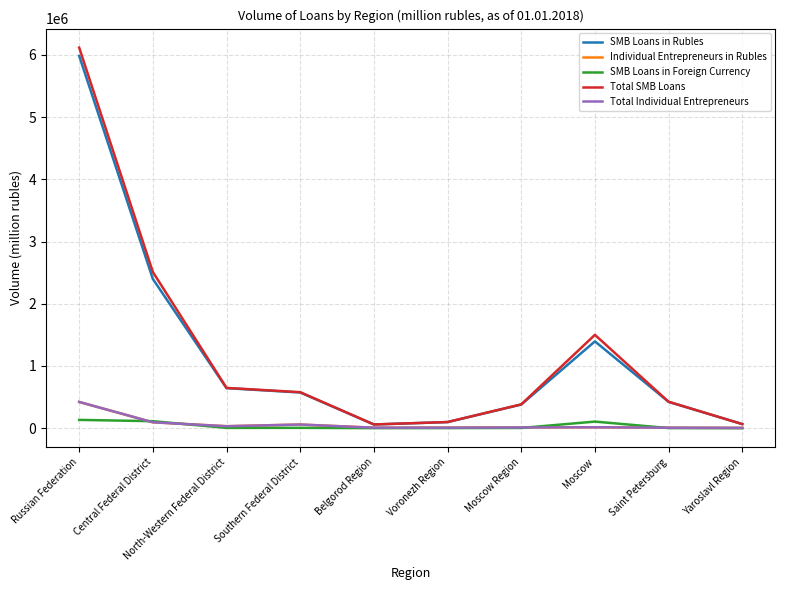

How many distinct data groups are displayed?

5